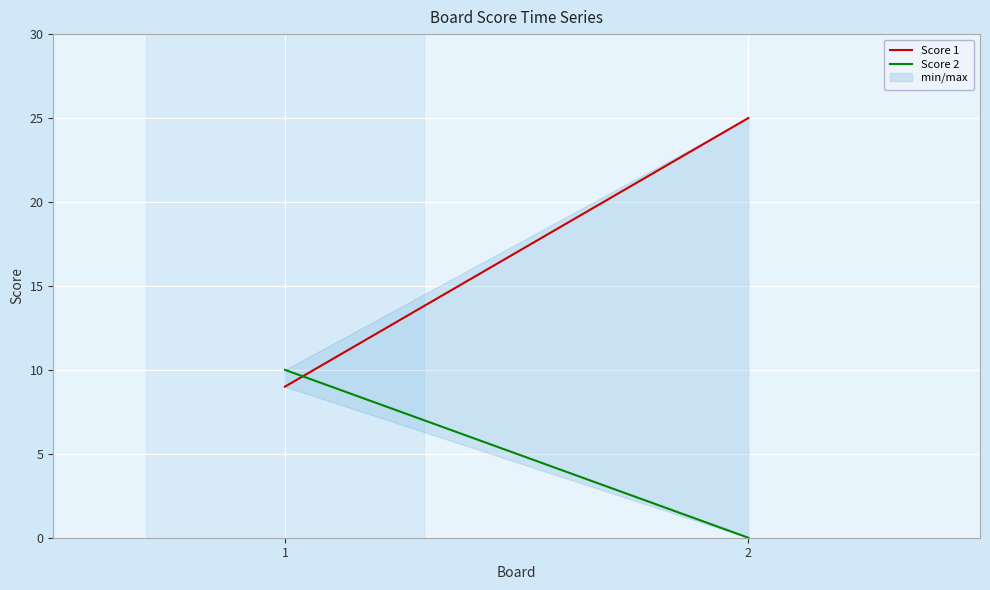

What are all the series names shown in the legend?

Score 1, Score 2